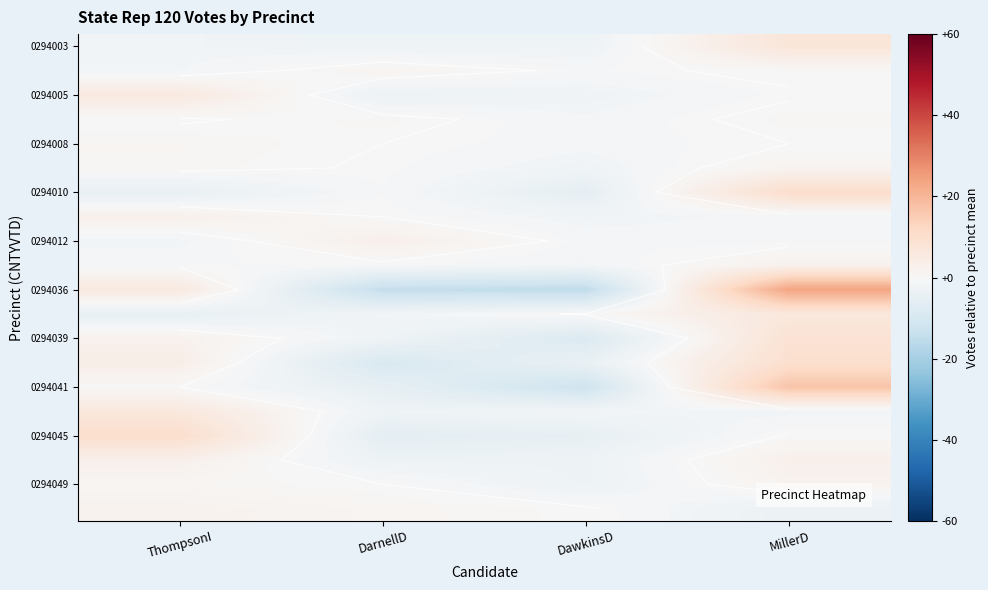

What is the total value across all series at MillerD?

86.2